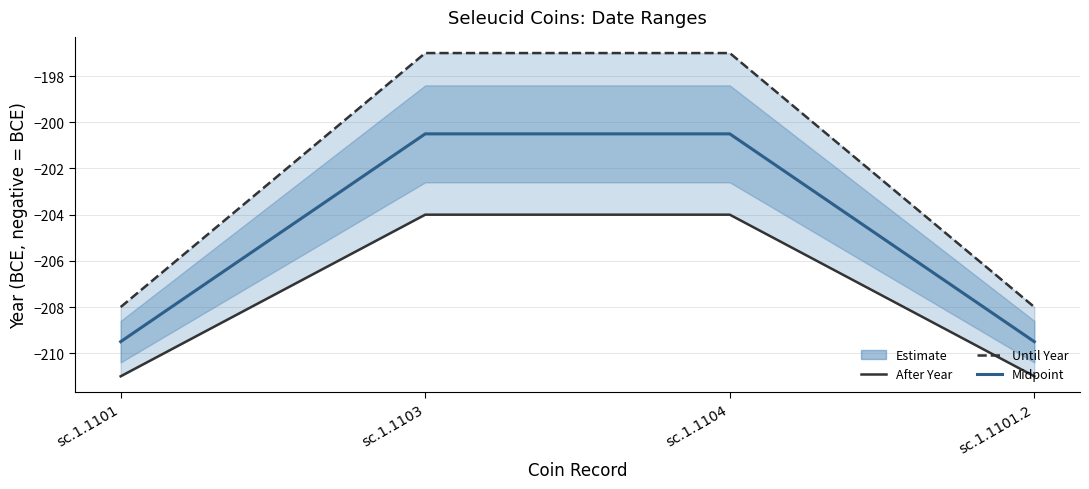

True or false: Midpoint and After Year intersect in this chart.

False